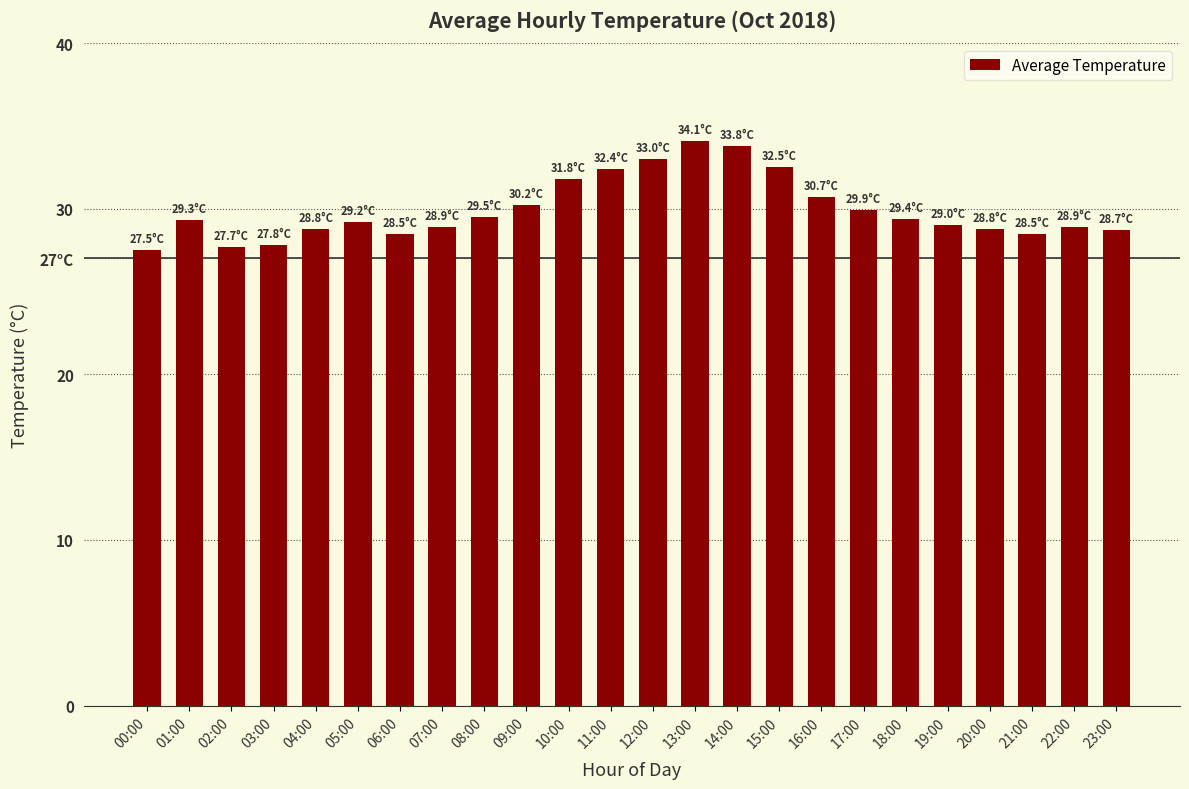

Reading left to right, transcribe all the data shown in this chart.

00:00=27.5	01:00=29.3	02:00=27.7	03:00=27.8	04:00=28.8	05:00=29.2	06:00=28.5	07:00=28.9	08:00=29.5	09:00=30.2	10:00=31.8	11:00=32.4	12:00=33.0	13:00=34.1	14:00=33.8	15:00=32.5	16:00=30.7	17:00=29.9	18:00=29.4	19:00=29.0	20:00=28.8	21:00=28.5	22:00=28.9	23:00=28.7